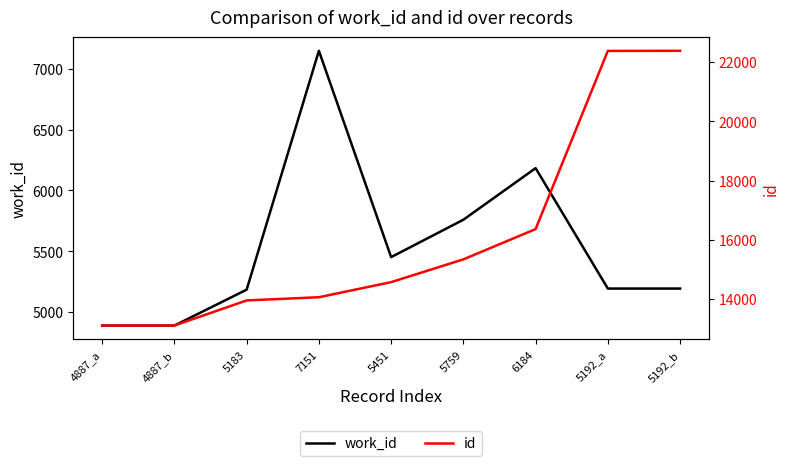

How many values in the work_id series are below 5192?

3